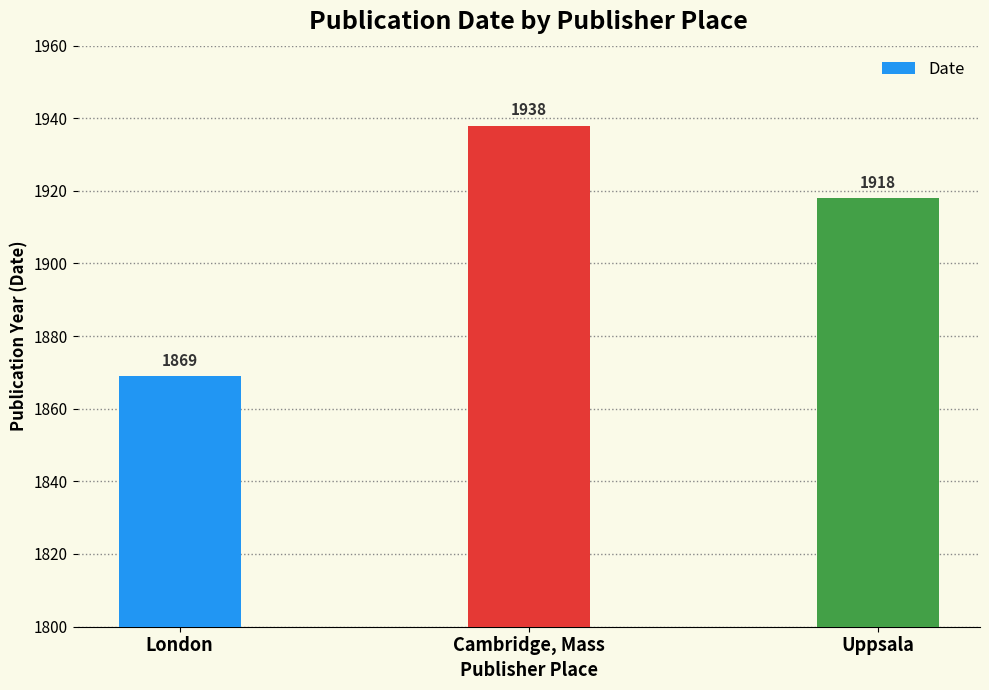

Reading left to right, transcribe all the data shown in this chart.

1869	1938	1918